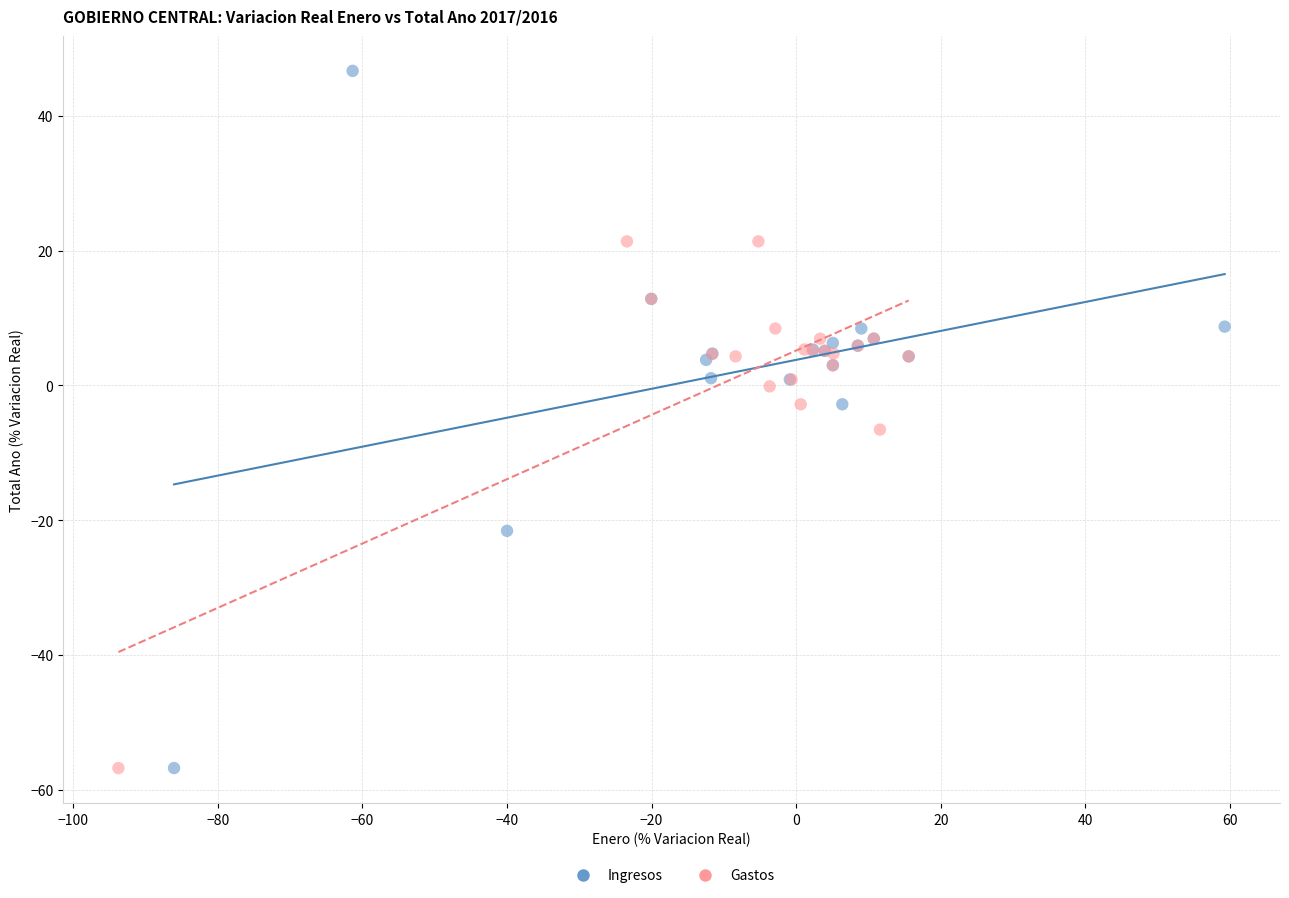

Which series reaches the maximum Y coordinate?

Ingresos